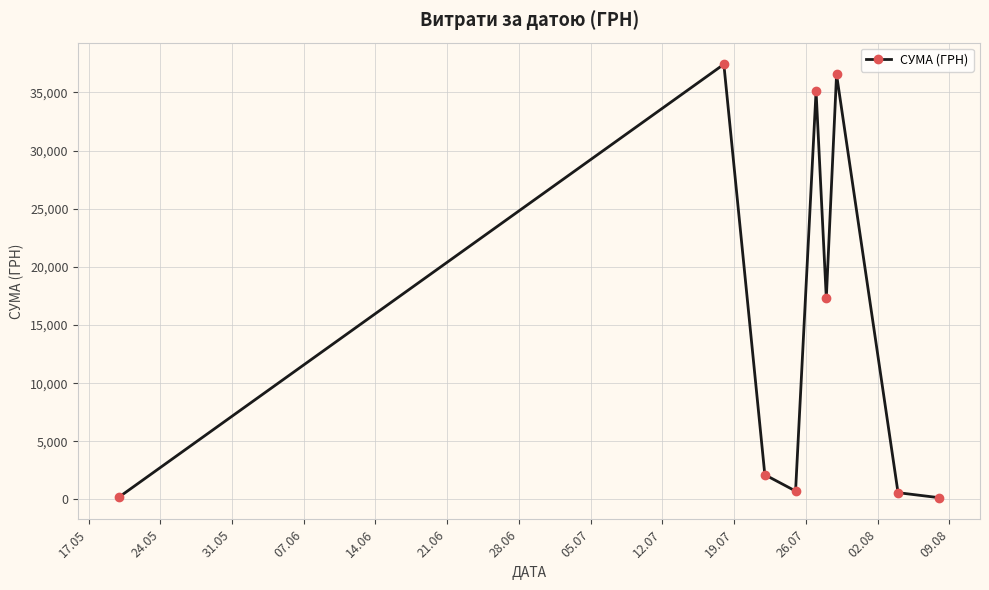

How many interior local peaks (higher than both neighbors) does the data have?

3